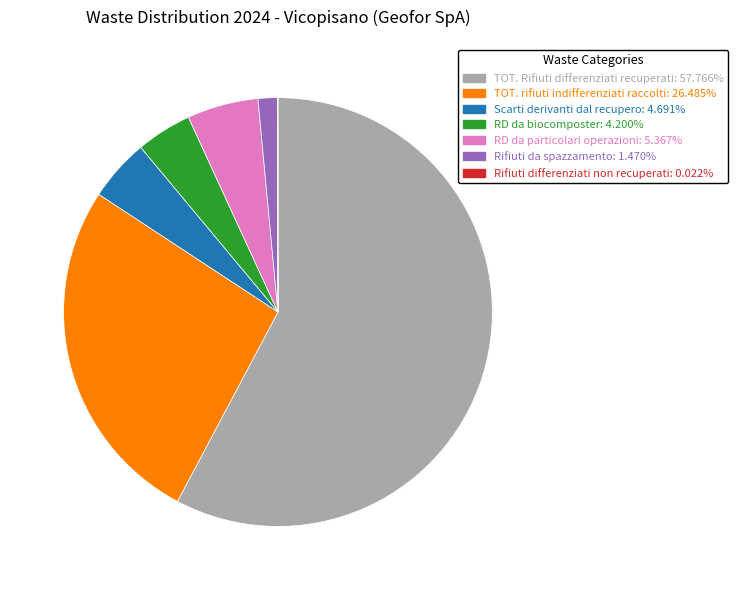

Which slice represents more than half of the pie?

TOT. Rifiuti differenziati recuperati